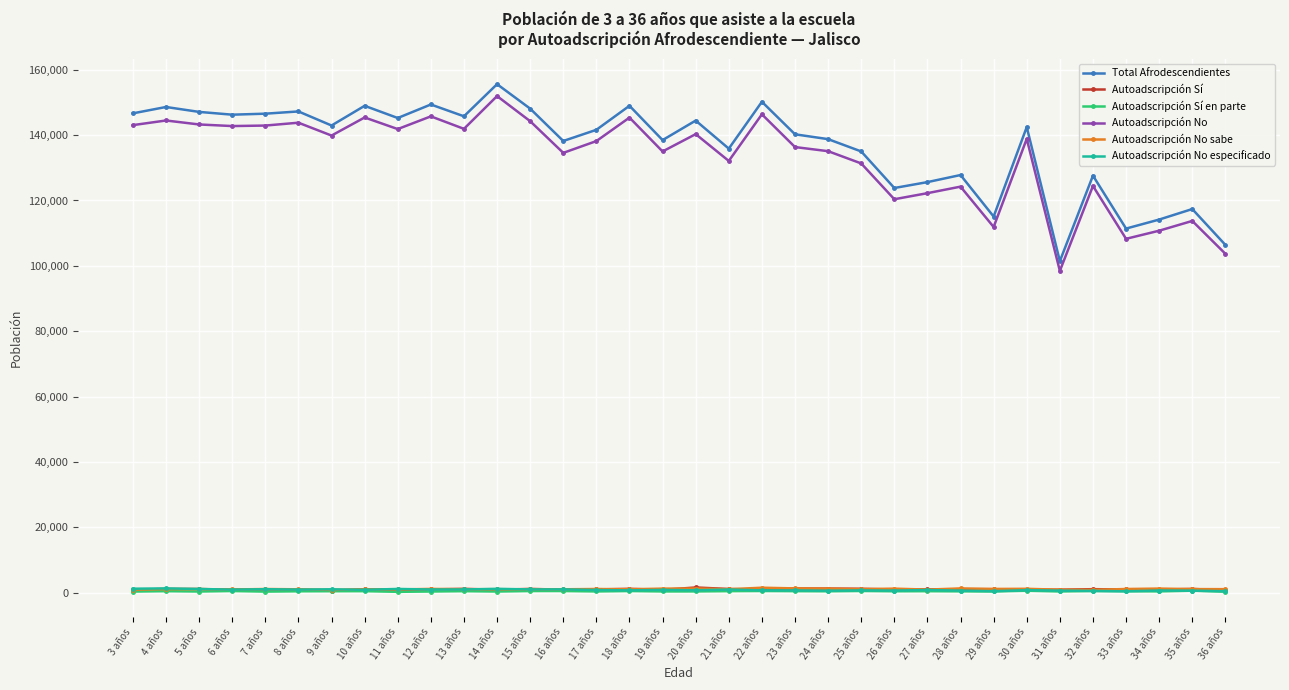

Which series changed the most between 9 años and 10 años?

Total Afrodescendientes